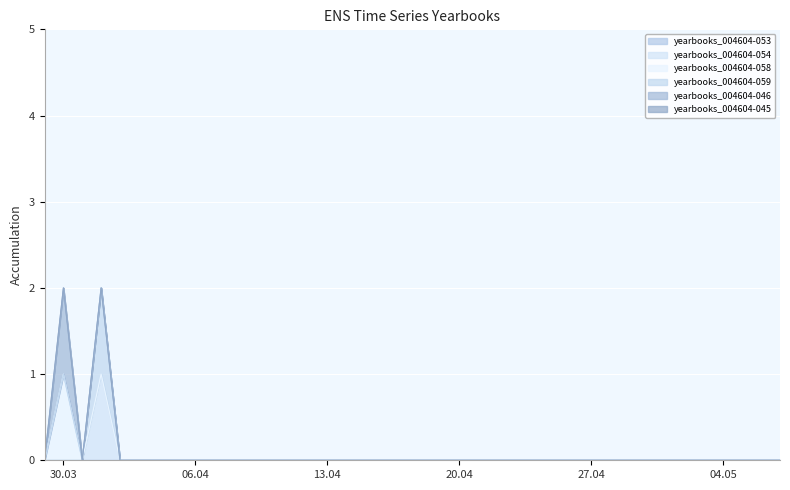

What position from the left is 2021-05-06?

39